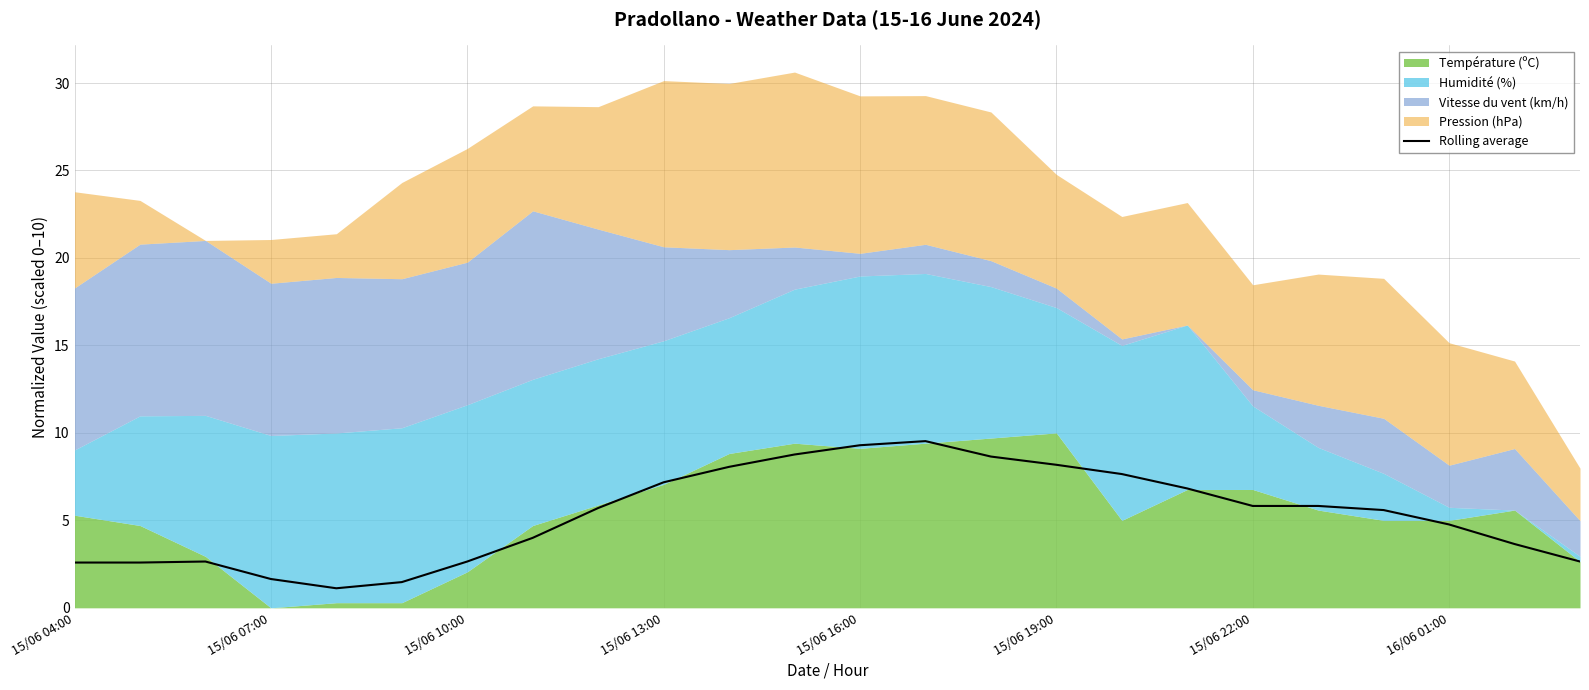

How many lines are shown in the chart?

1